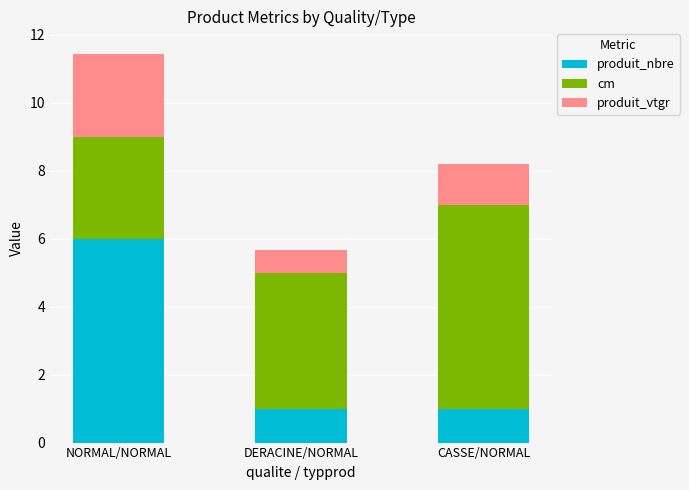

Reading left to right, what are the values for produit_nbre?

6.0	1.0	1.0